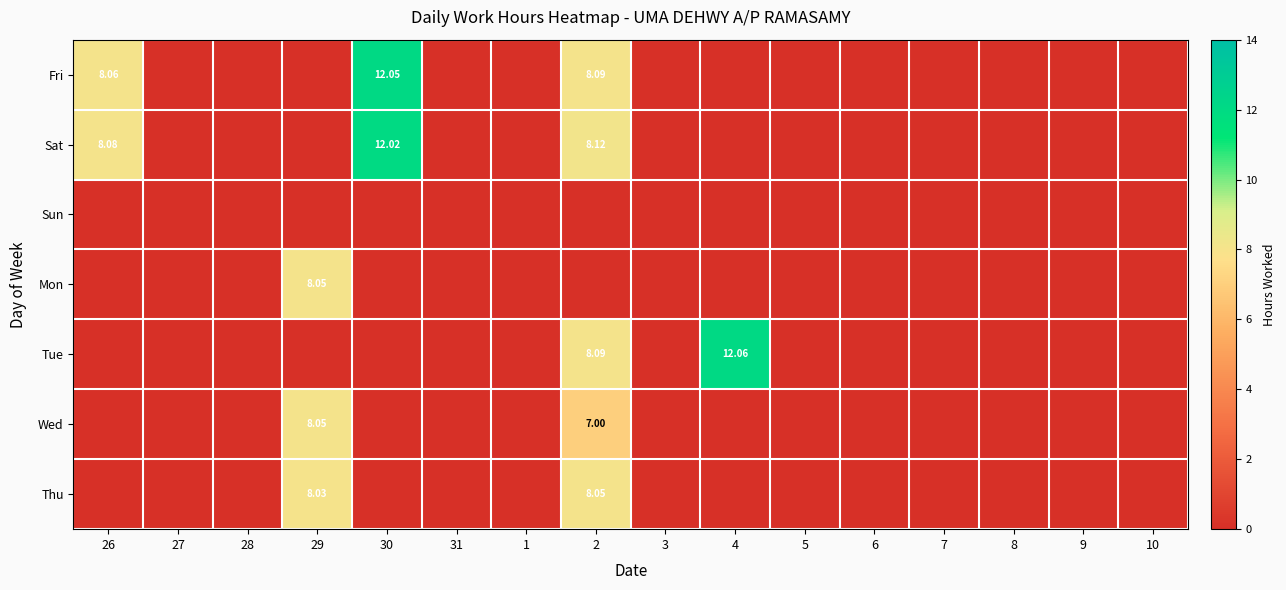

What is the difference between the second highest and minimum values in the Sat series?

8.1